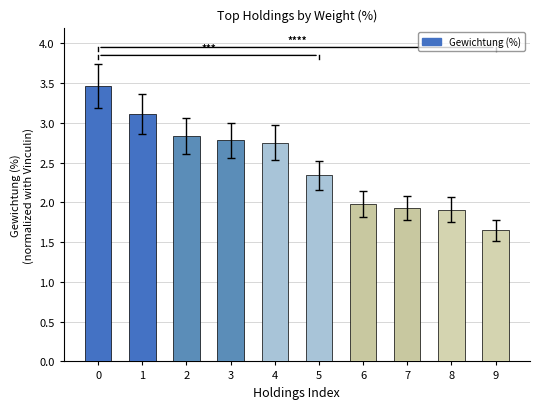

What is the difference between the values at 5 and 8?

0.4